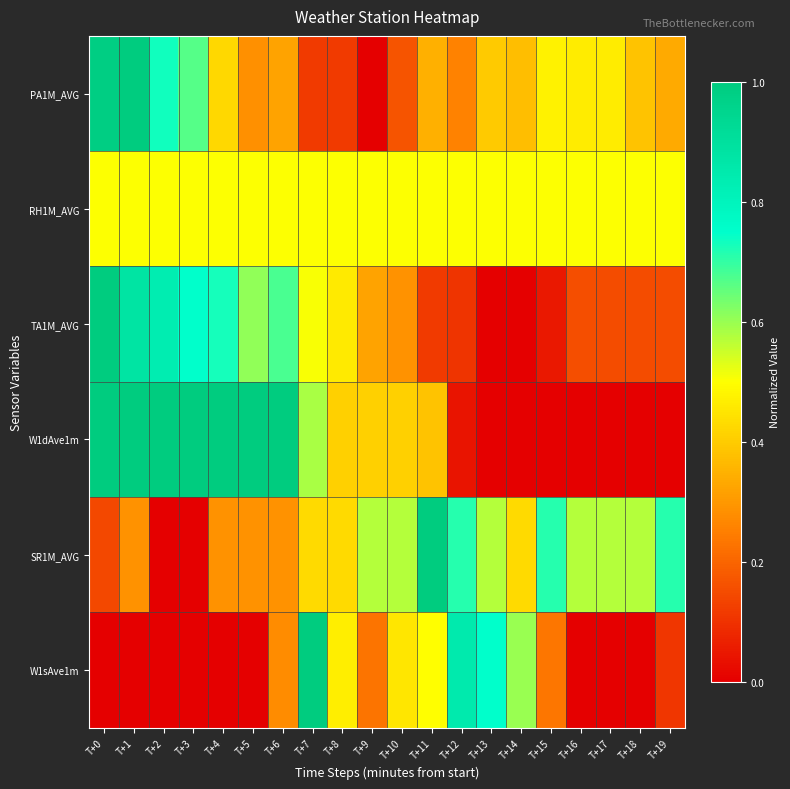

Which series has the largest range (max minus min)?

PA1M_AVG